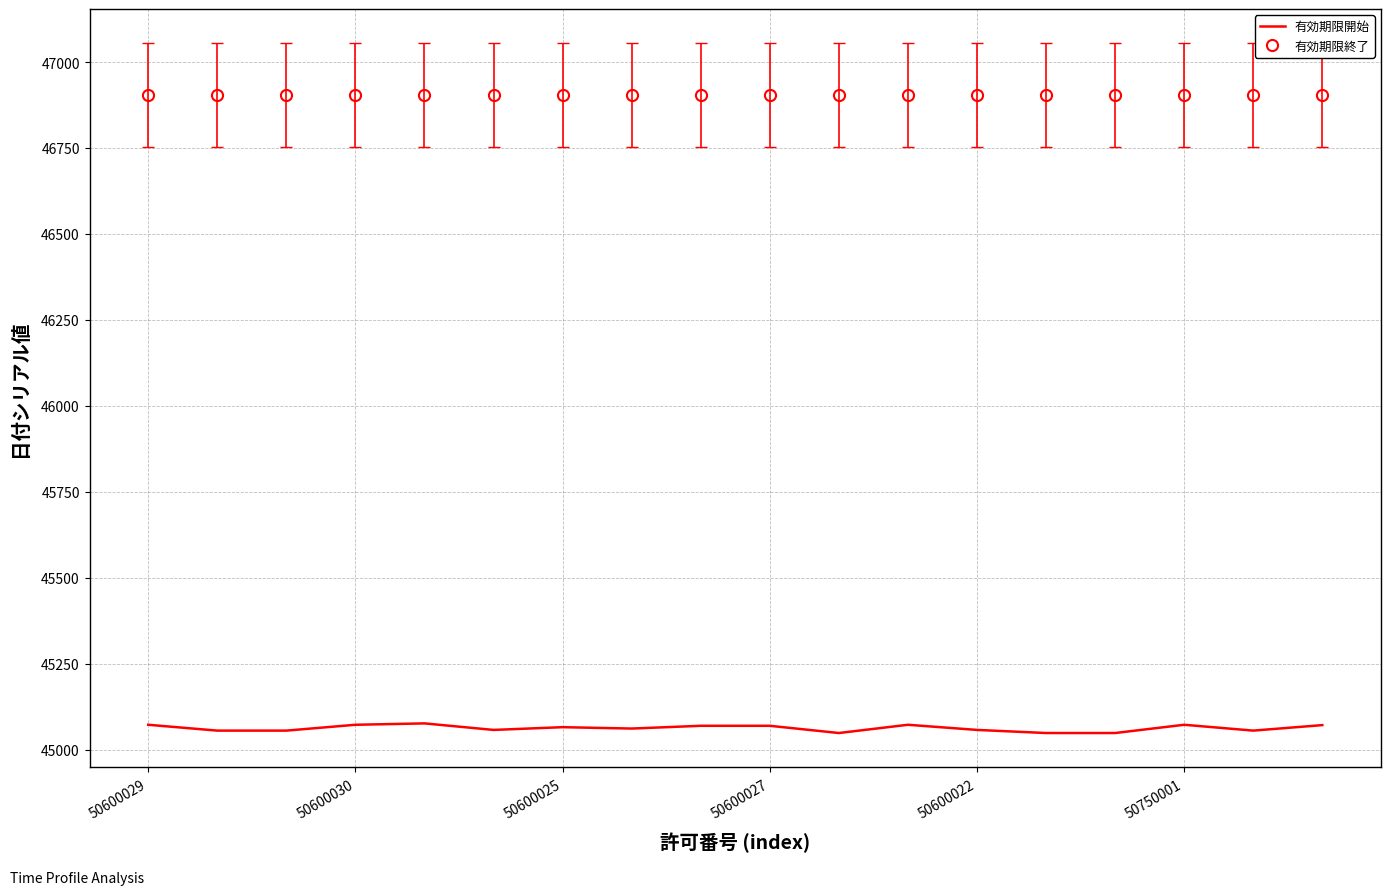

Which series has the largest total across all categories?

有効期限終了